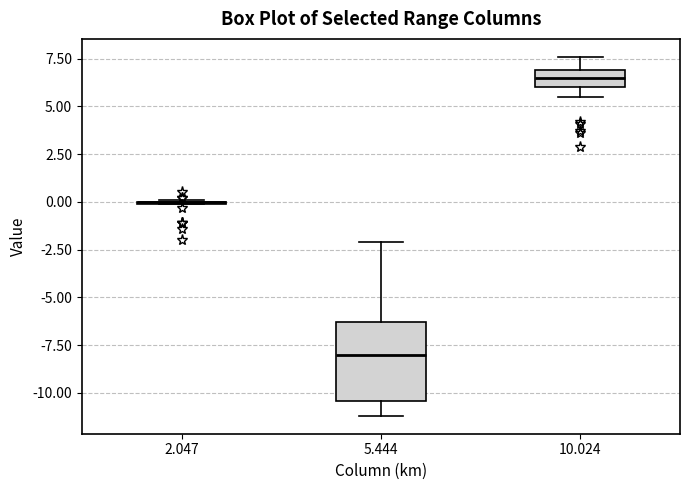

Reading left to right, transcribe this box plot: for each box, give where its median line is, the range the box spans, and where its two whiskers end, as read against the y-axis. The values are not printed on the chart, so give them approximately, as read against the axis.

2.047: box collapsed to a line at 0.0, whiskers 0.0 to 0.0
5.444: median -8.0, box -10.5 to -6.5, whiskers -11.0 to -2.0
10.024: median 6.5, box 6.0 to 7.0, whiskers 5.5 to 7.5